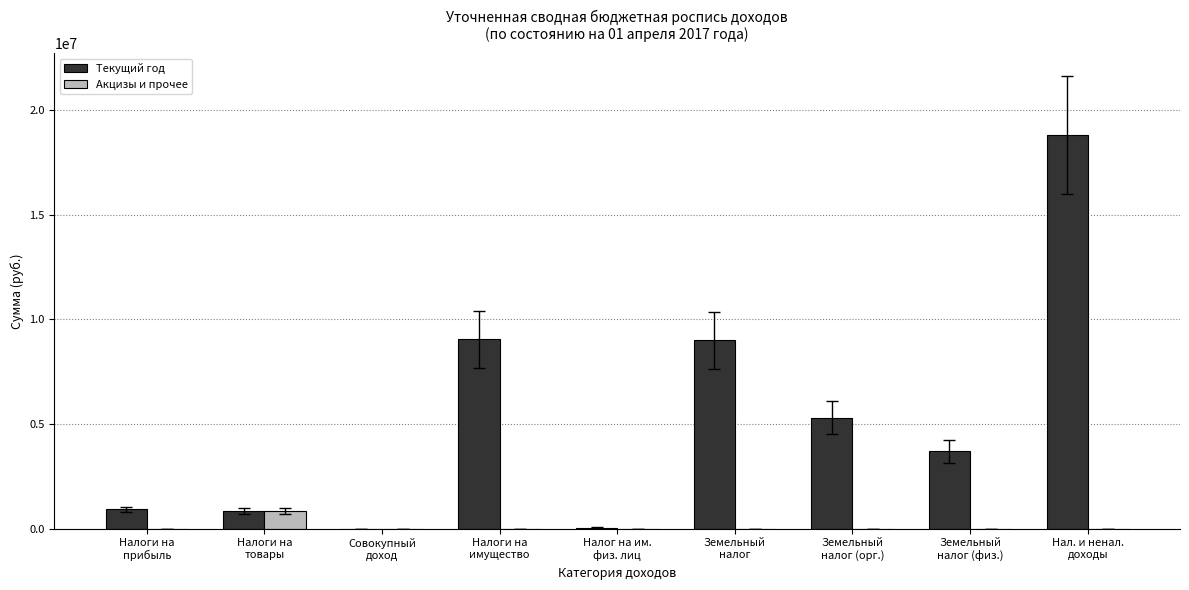

Which series has the largest total across all categories?

Текущий год